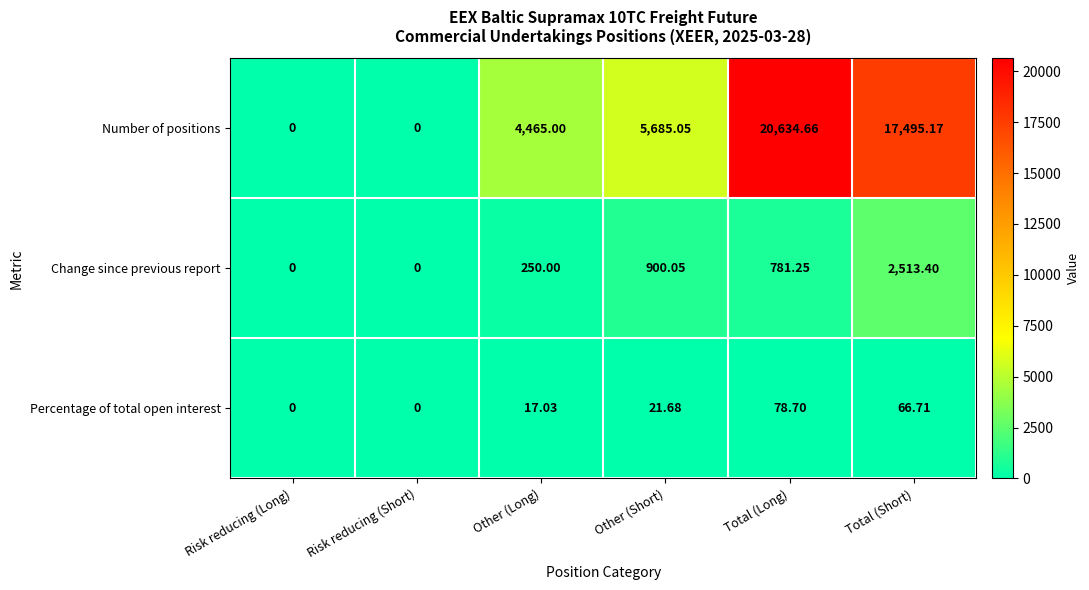

Where does the Number of positions series first go above 5685?

Other (Short)